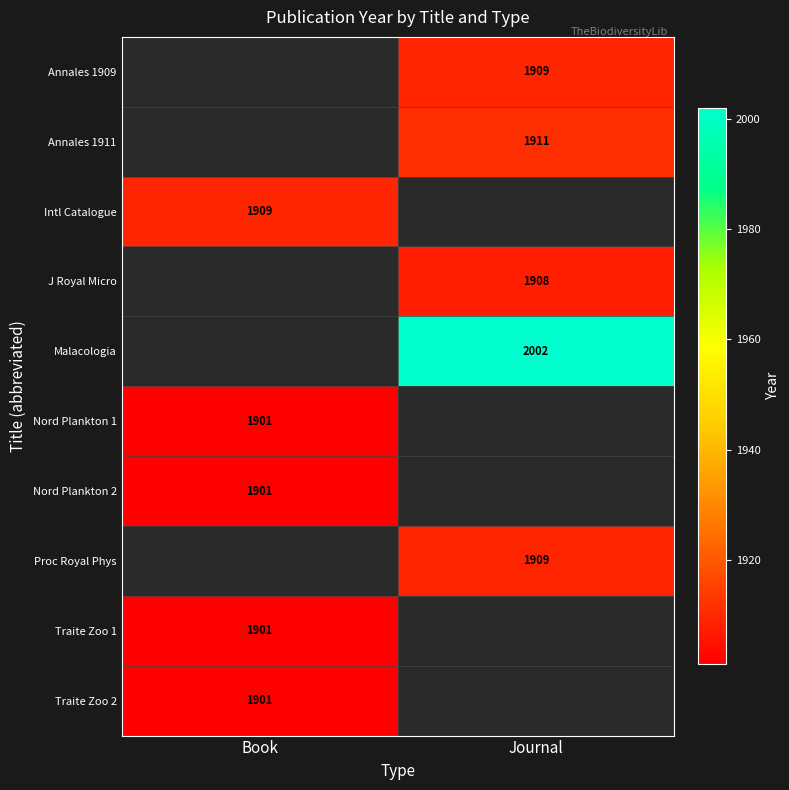

Count the number of data series in this chart.

10